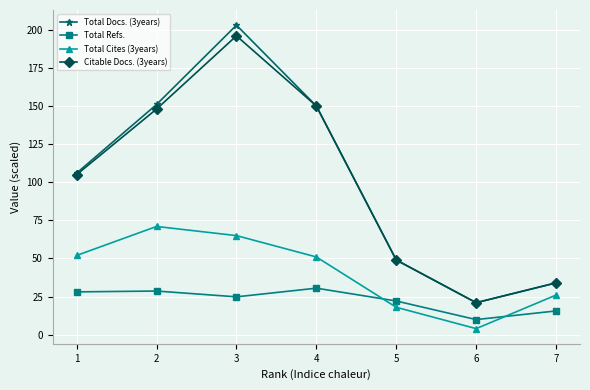

How many lines are shown in the chart?

4